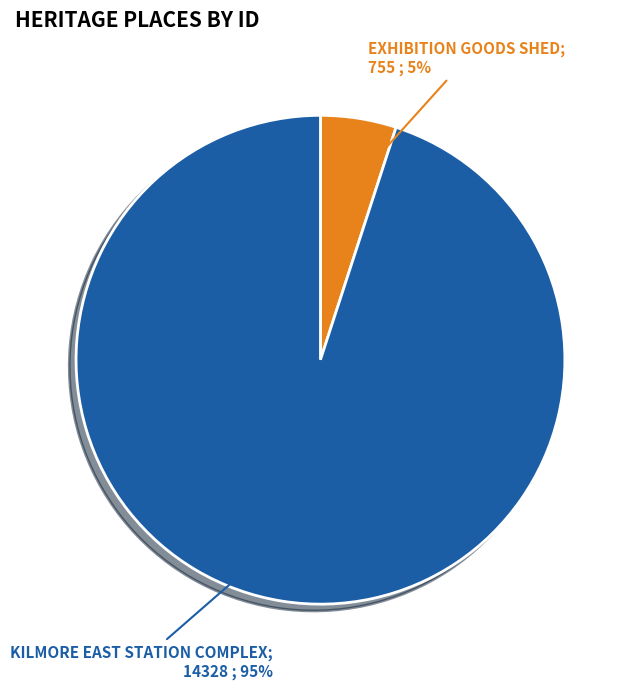

Is there a majority slice in this chart?

Yes